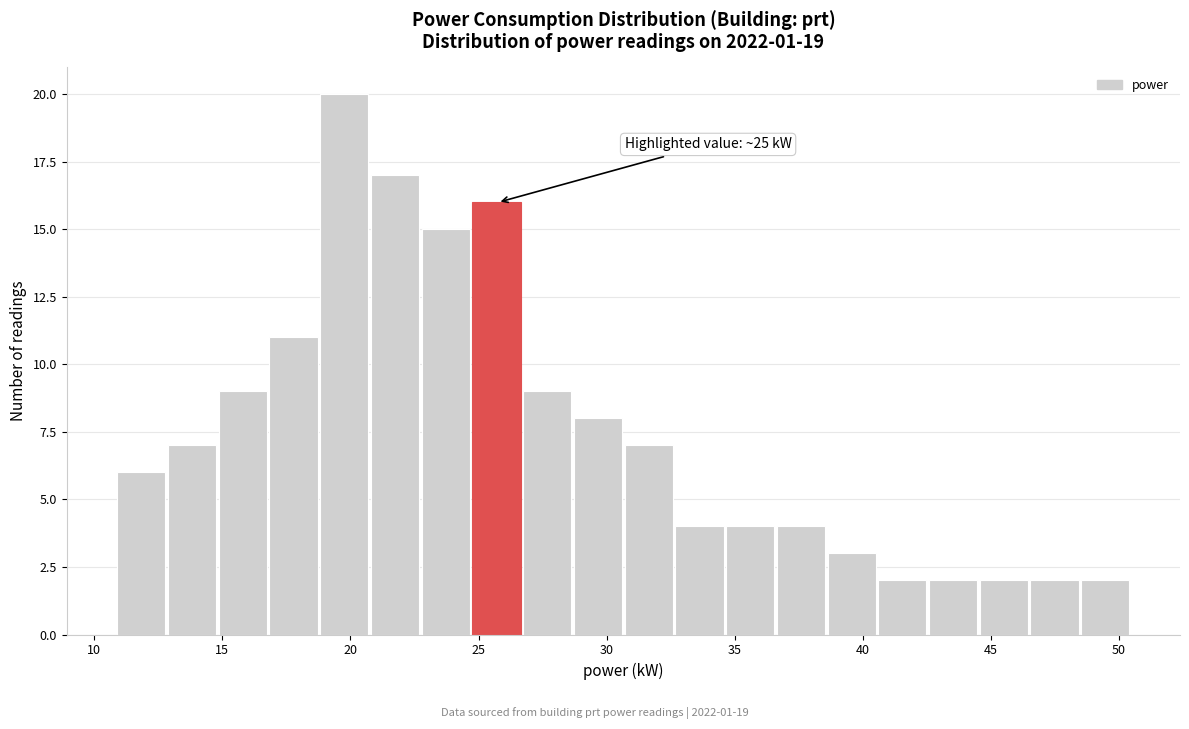

Around what value on the x-axis is the tallest bar? Give the approximate position of its centre, as read against the axis.

20.0